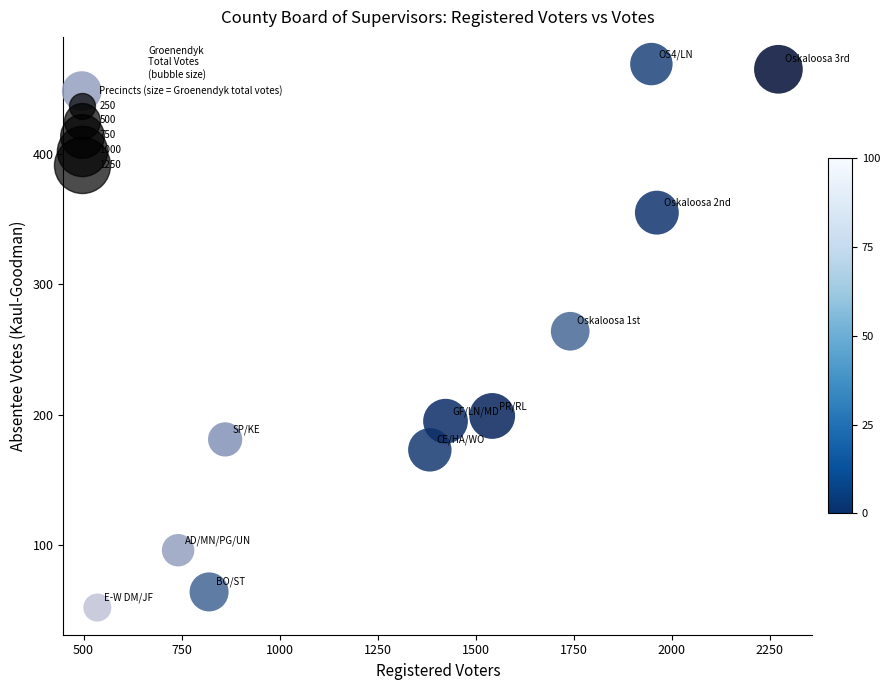

What is the average X value?

1384